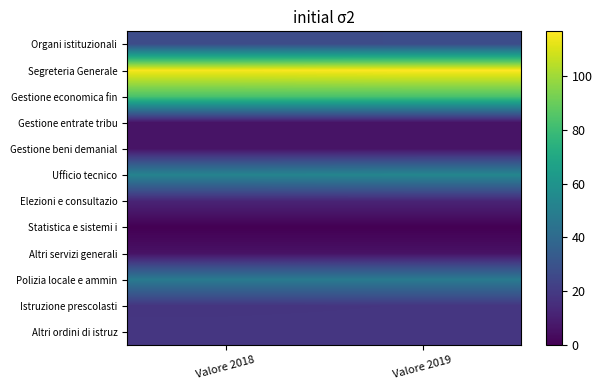

What is the difference between the highest and lowest values at Valore 2018?

115.2